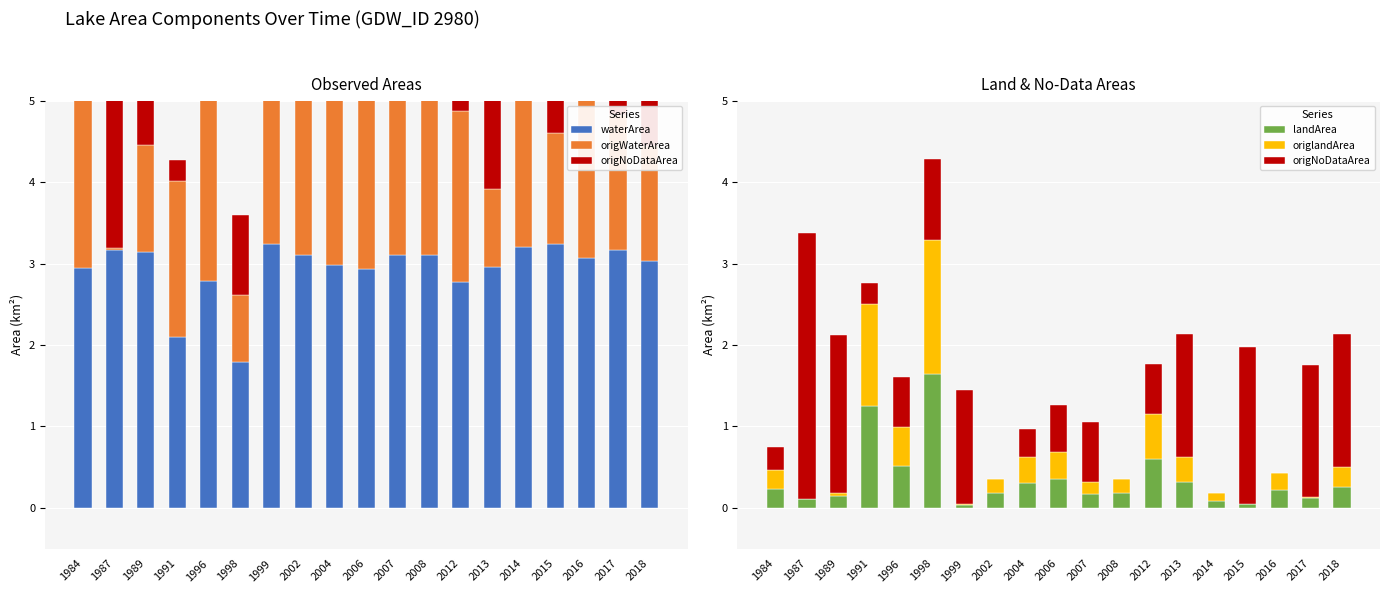

What is the sum of the waterArea values at 2008 and 2013?

6.1